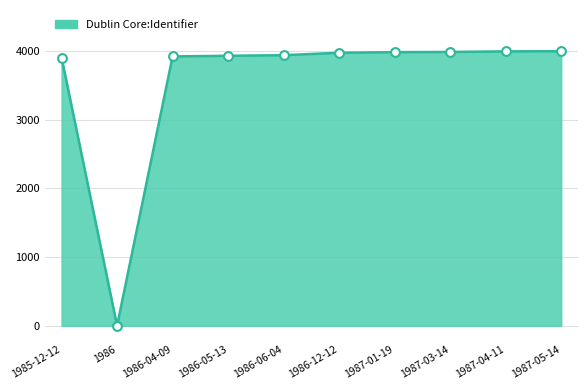

Which has a higher value, 1986-06-04 or 1986?

1986-06-04